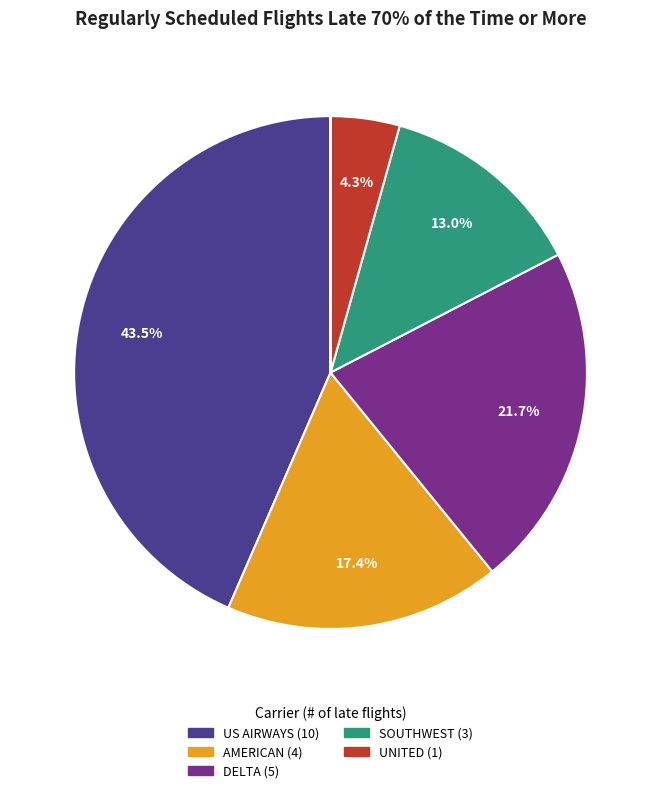

Is there any slice that represents more than half of the pie?

No